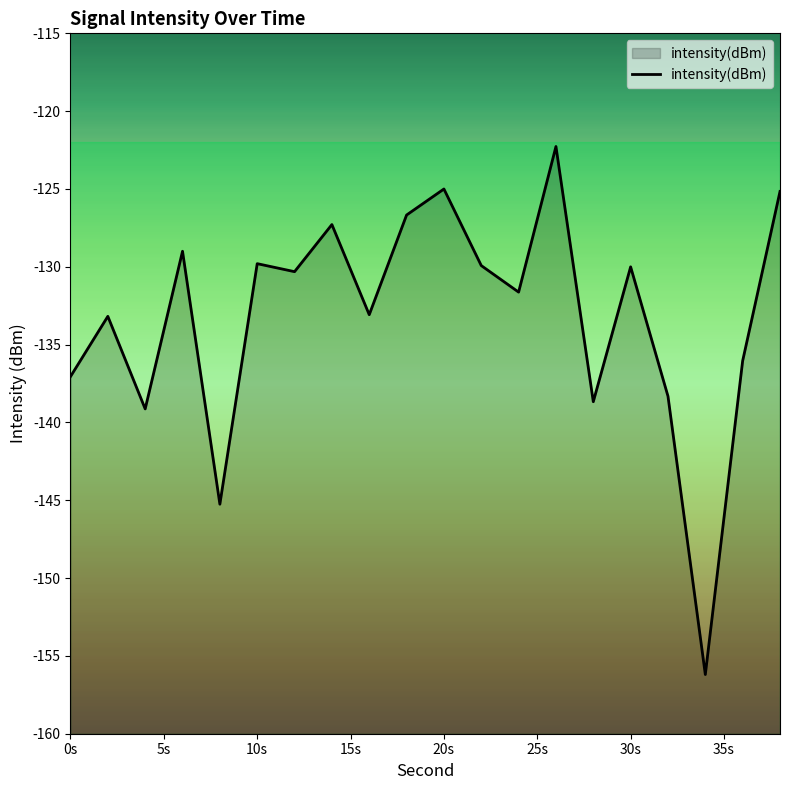

What is the value of the 6th point from the left?

-129.8